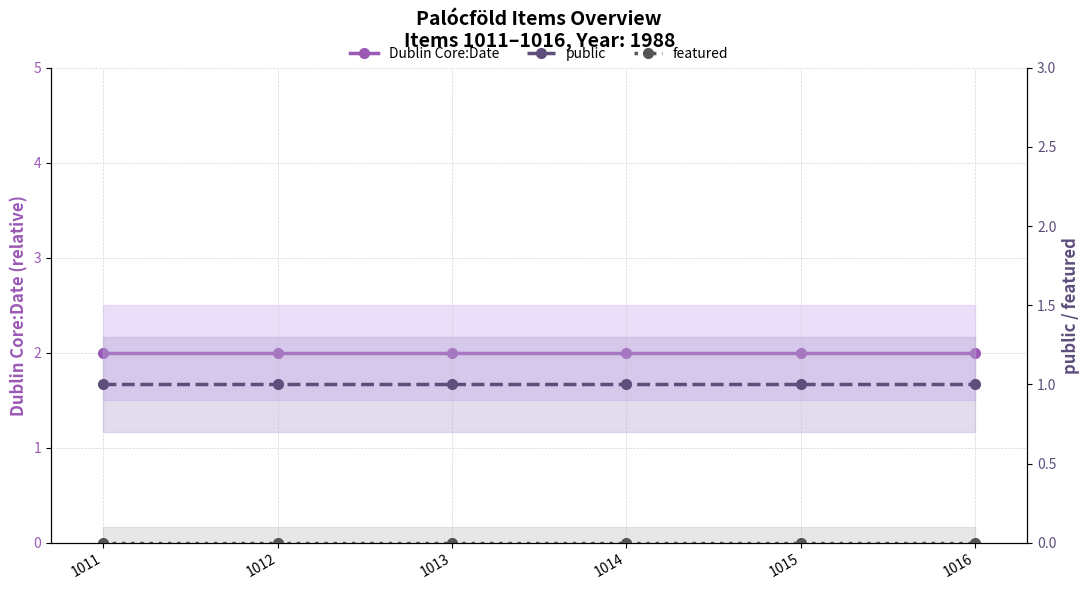

How many lines are shown in the chart?

3